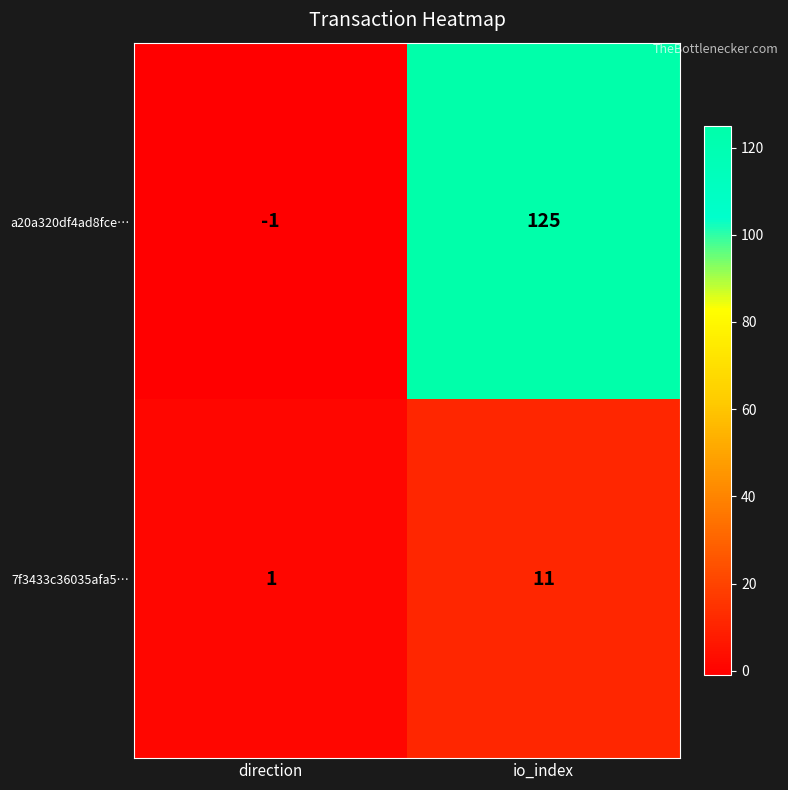

What is the maximum value shown in the chart?

125